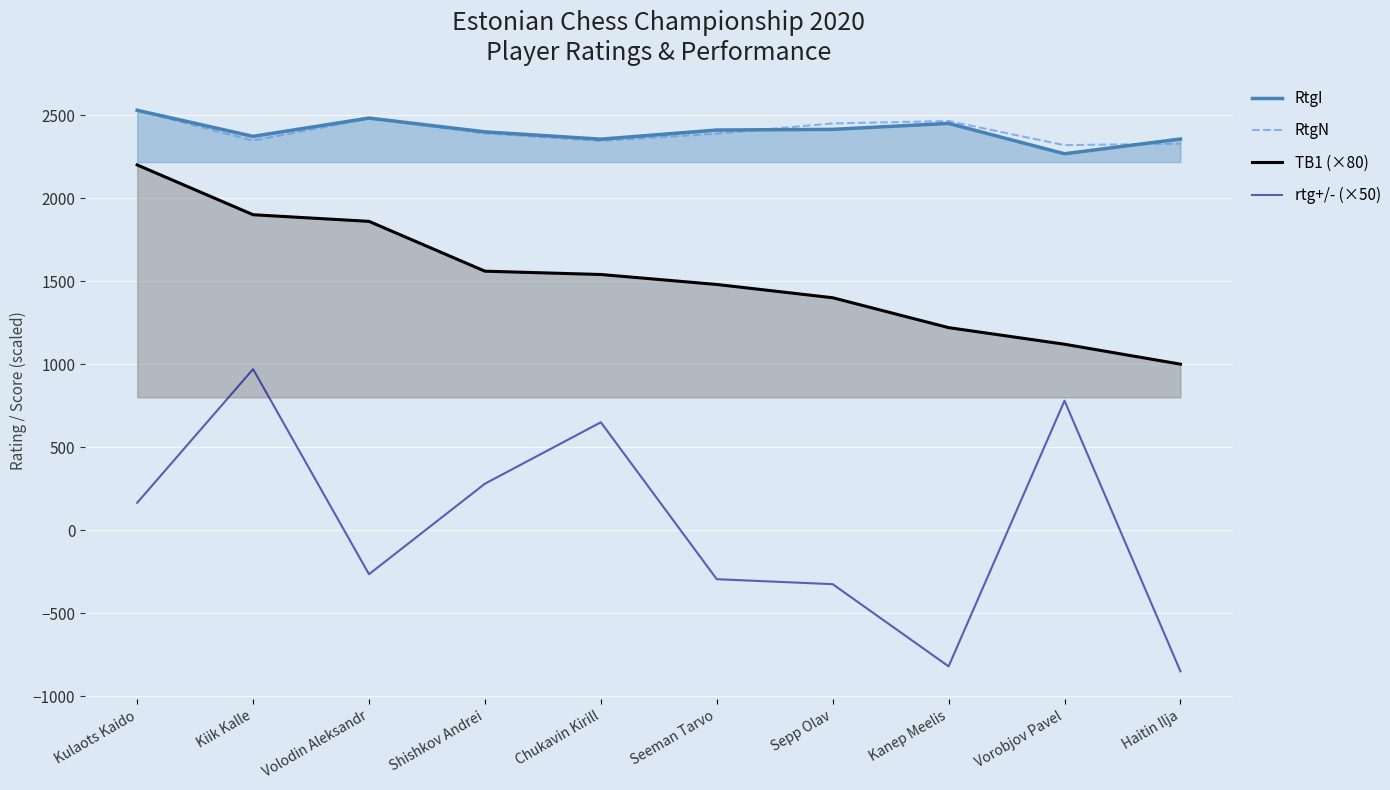

What is the difference between the highest and lowest values at Kiik Kalle?

1402.0